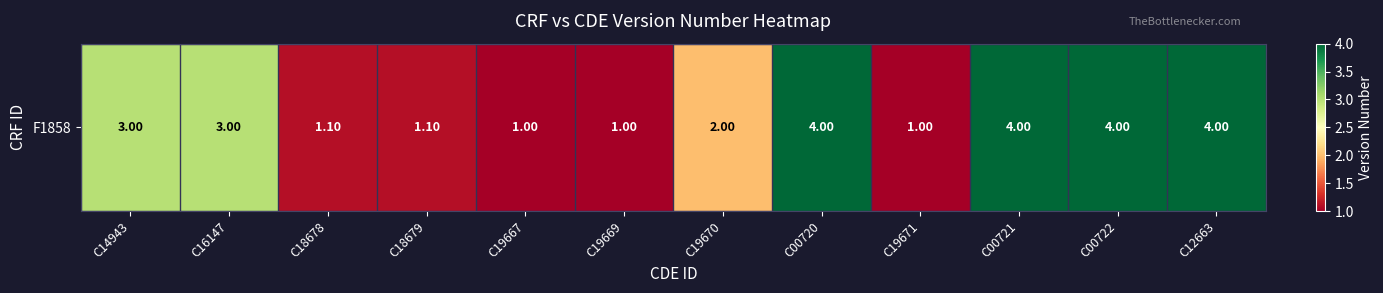

What is the difference between the maximum and minimum values?

3.0